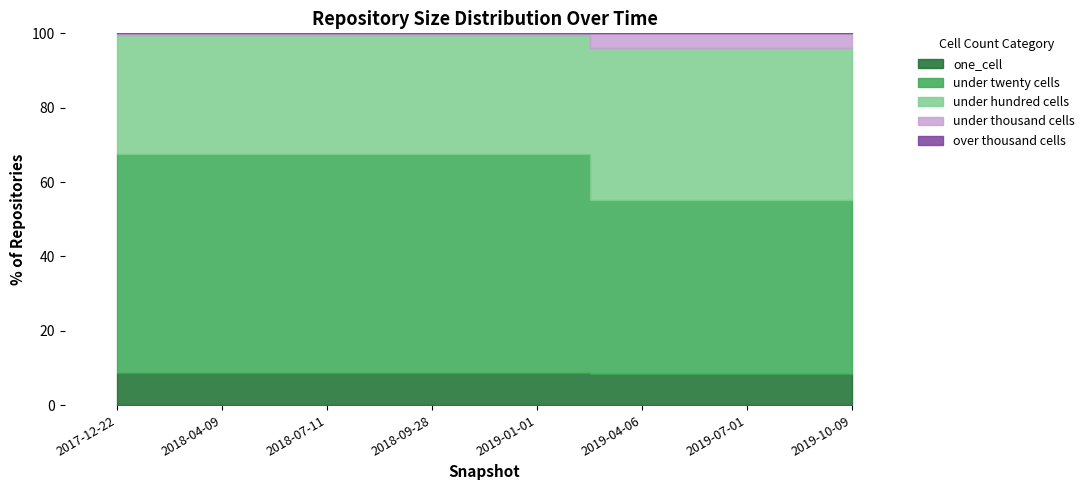

What are all the series names shown in the legend?

one_cell, under_twenty_cells, under_hundred_cells, under_thousand_cells, over_thousand_cells